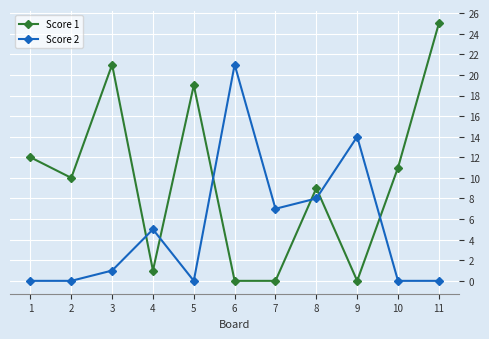

Reading left to right, transcribe all the data shown in this chart.

Score 1: 12	10	21	1	19	0	0	9	0	11	25
Score 2: 0	0	1	5	0	21	7	8	14	0	0